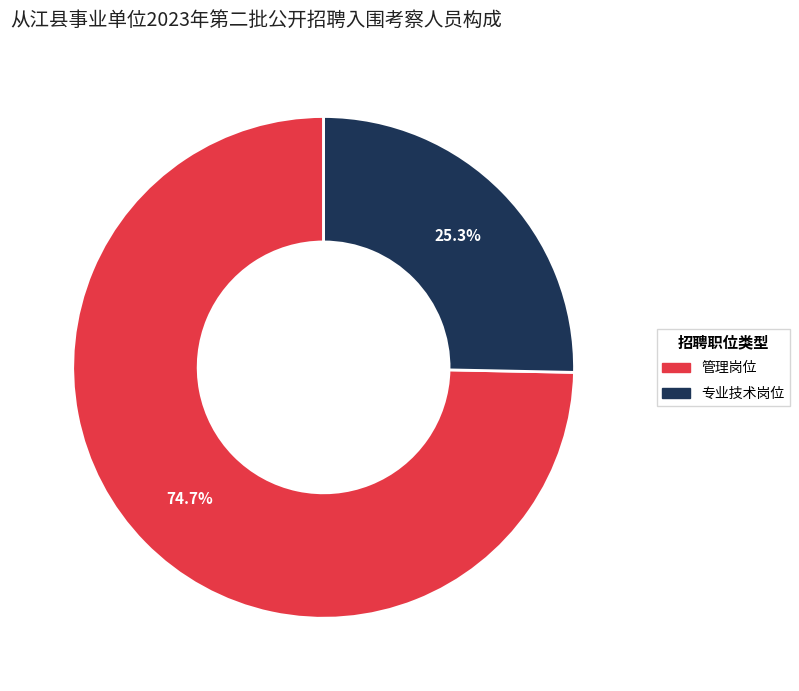

Does 管理岗位 represent more than half of the total?

Yes